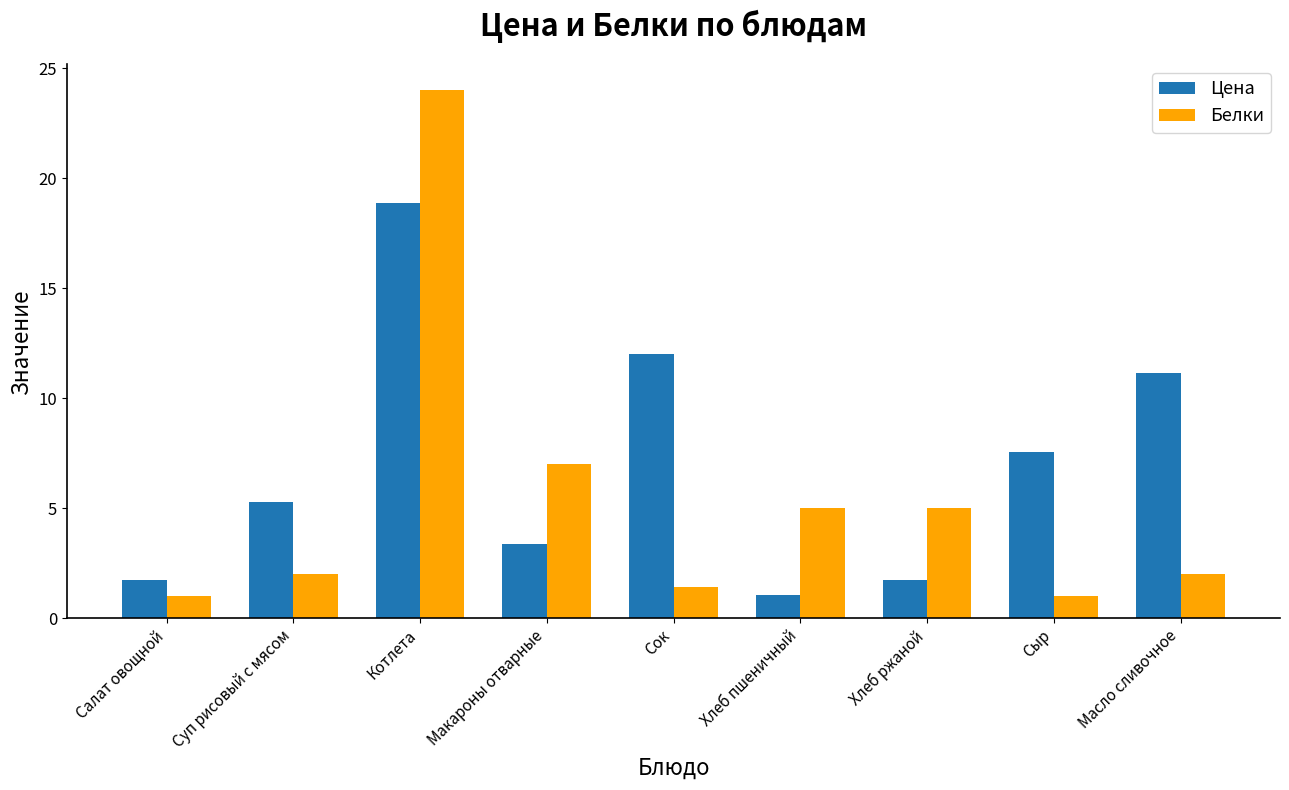

Which series has the widest spread of values?

Белки